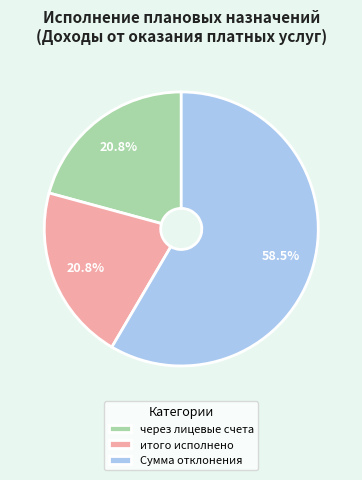

What is the largest slice in the pie chart?

Сумма отклонения